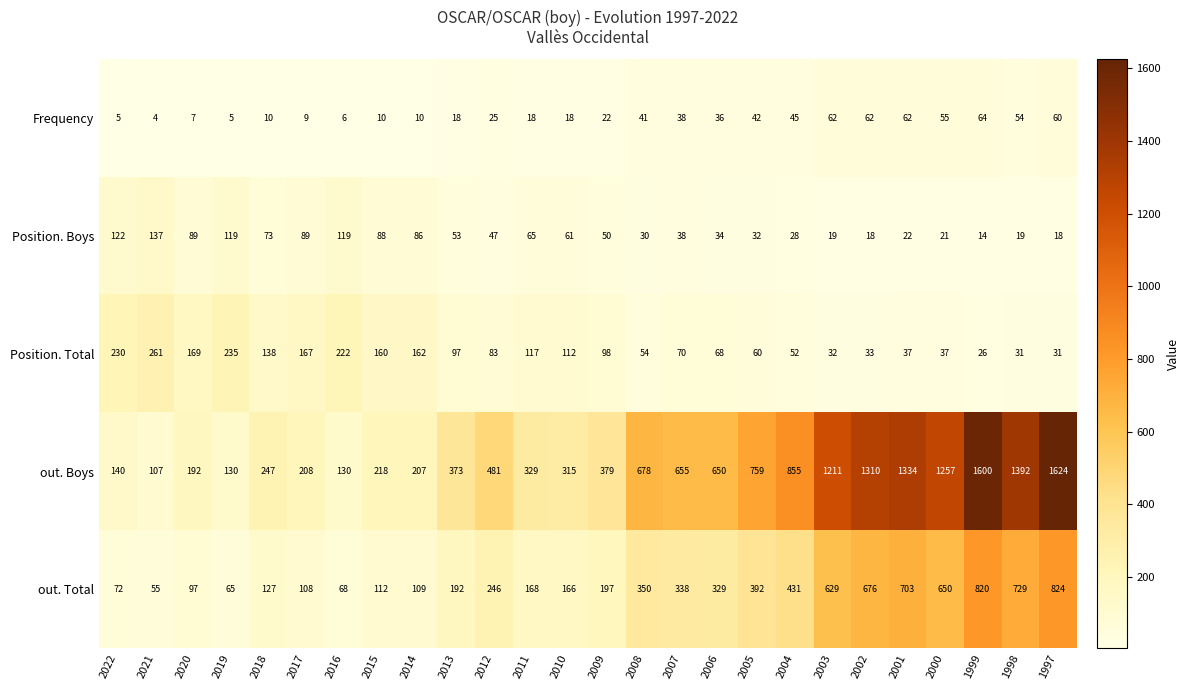

What is the minimum value shown in the chart?

4